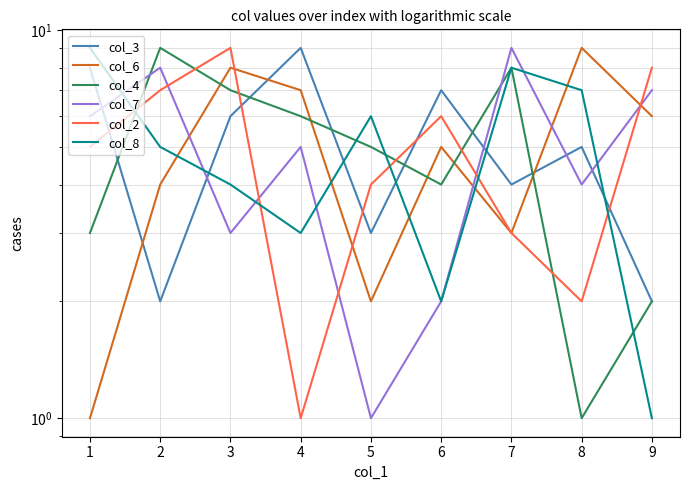

Is it true that col_8 equals 5 at 2?

True